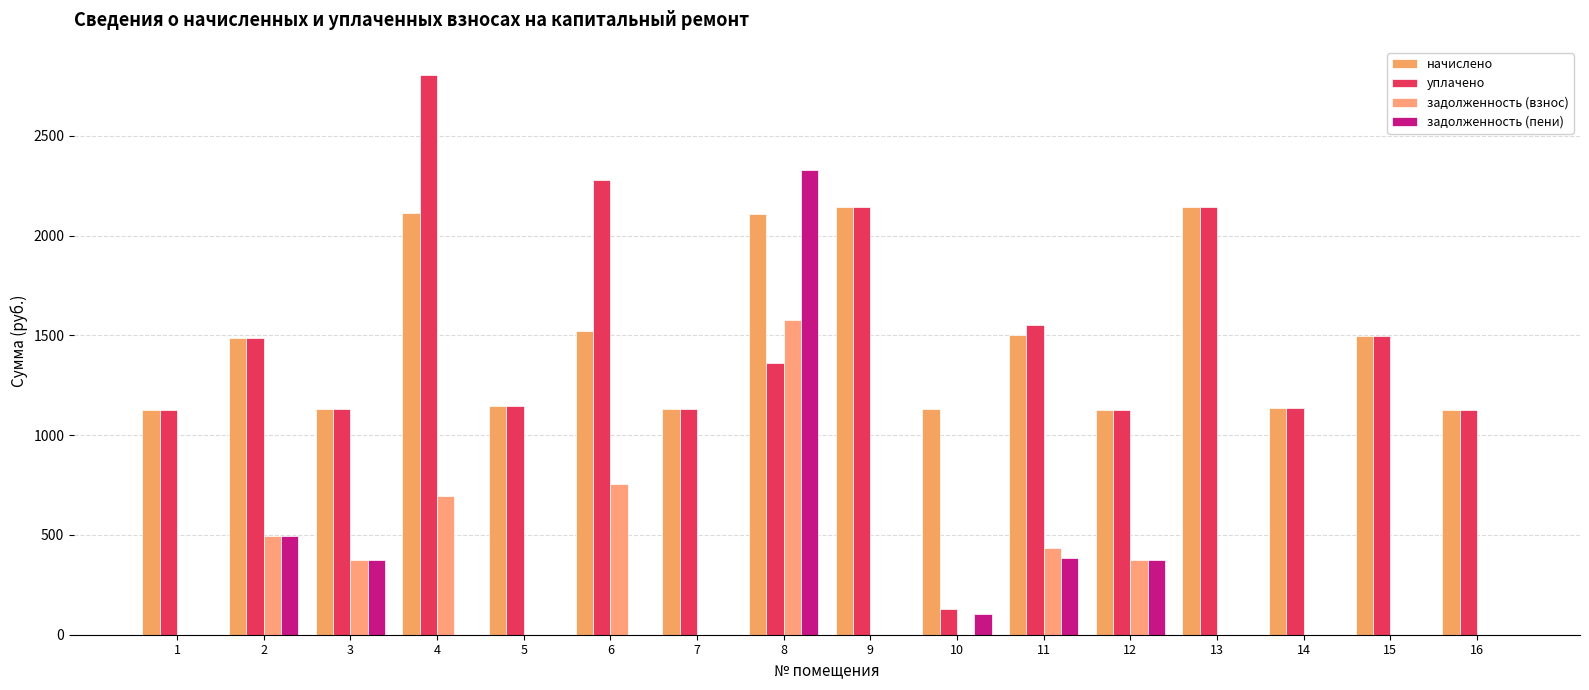

Are the bars grouped side by side (vs. stacked)?

Yes